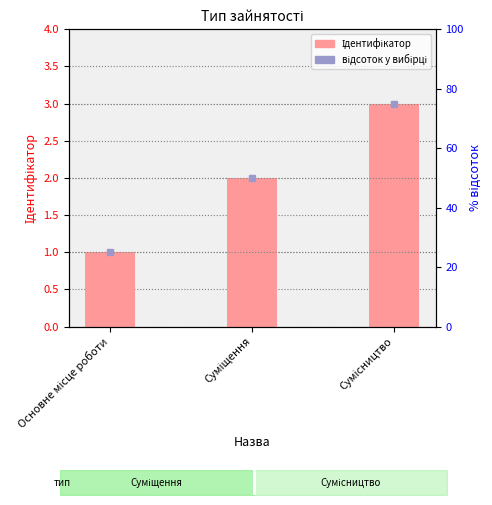

At which label does the data first exceed 2?

Сумісництво